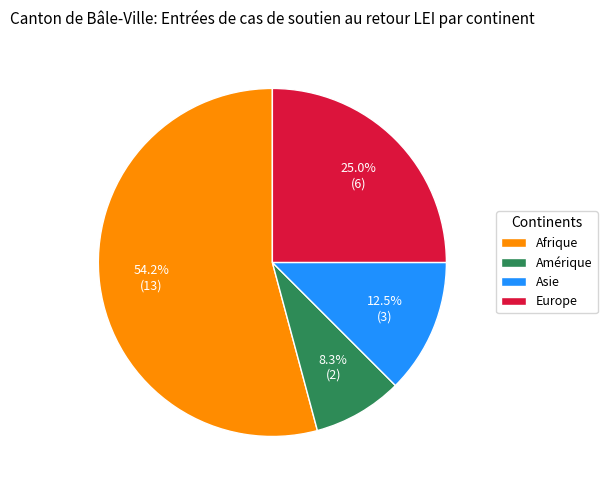

What percentage is NOT represented by Asie?

87.5%